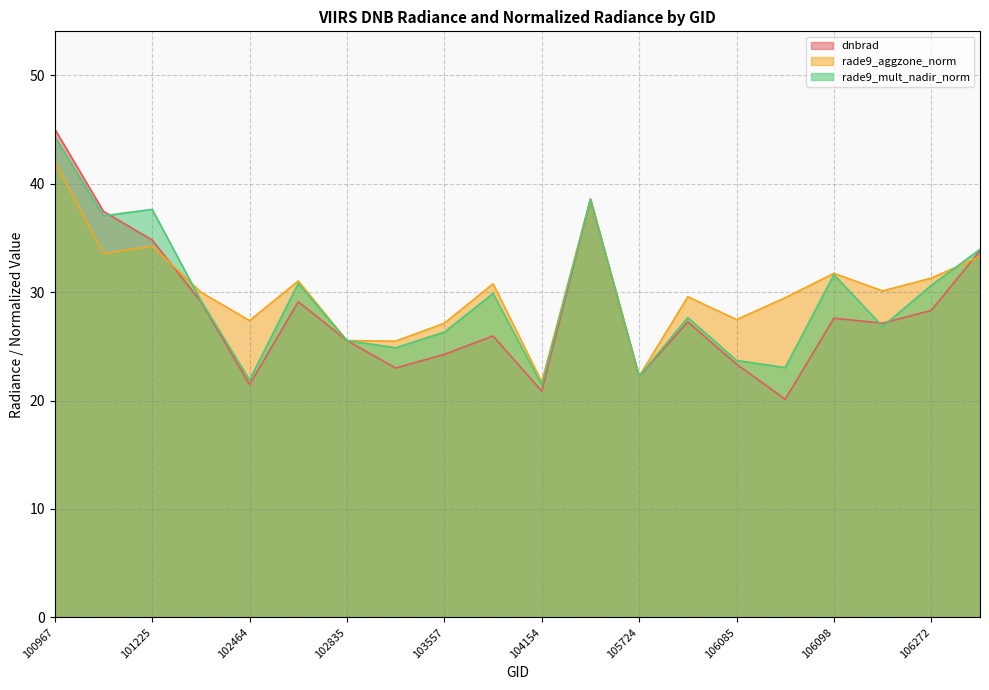

What is the difference between the highest and lowest values at 106272?

3.0